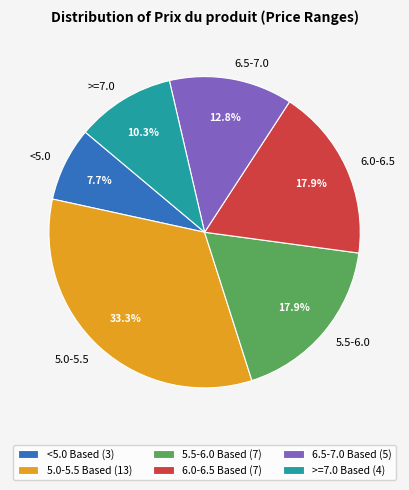

Which slice is the smallest?

<5.0 Based (3)